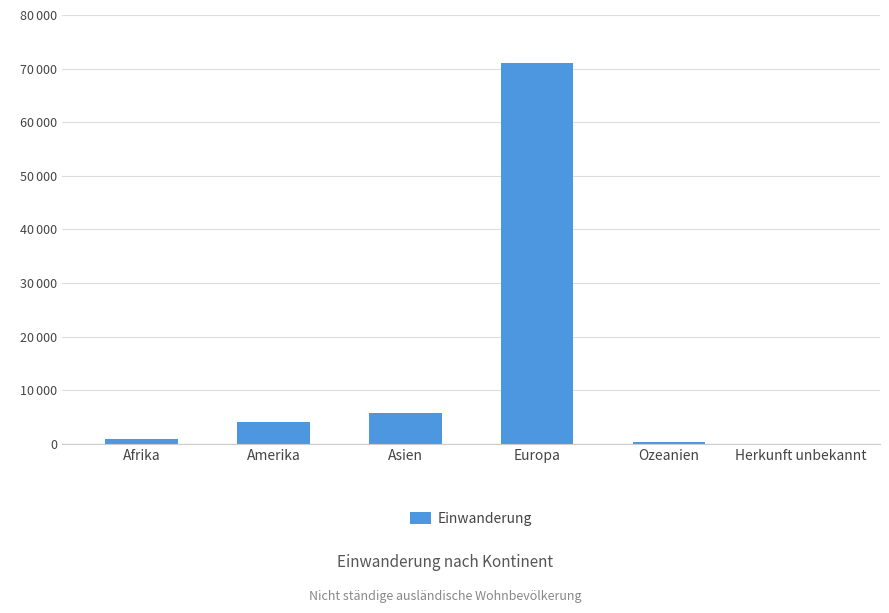

List the labels in order of value, largest first.

Europa, Asien, Amerika, Afrika, Ozeanien, Herkunft unbekannt